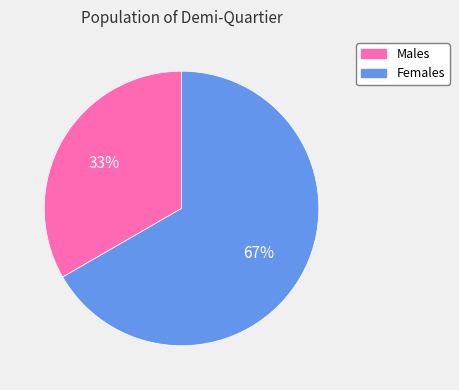

To the nearest percent, what is the average slice percentage?

50%